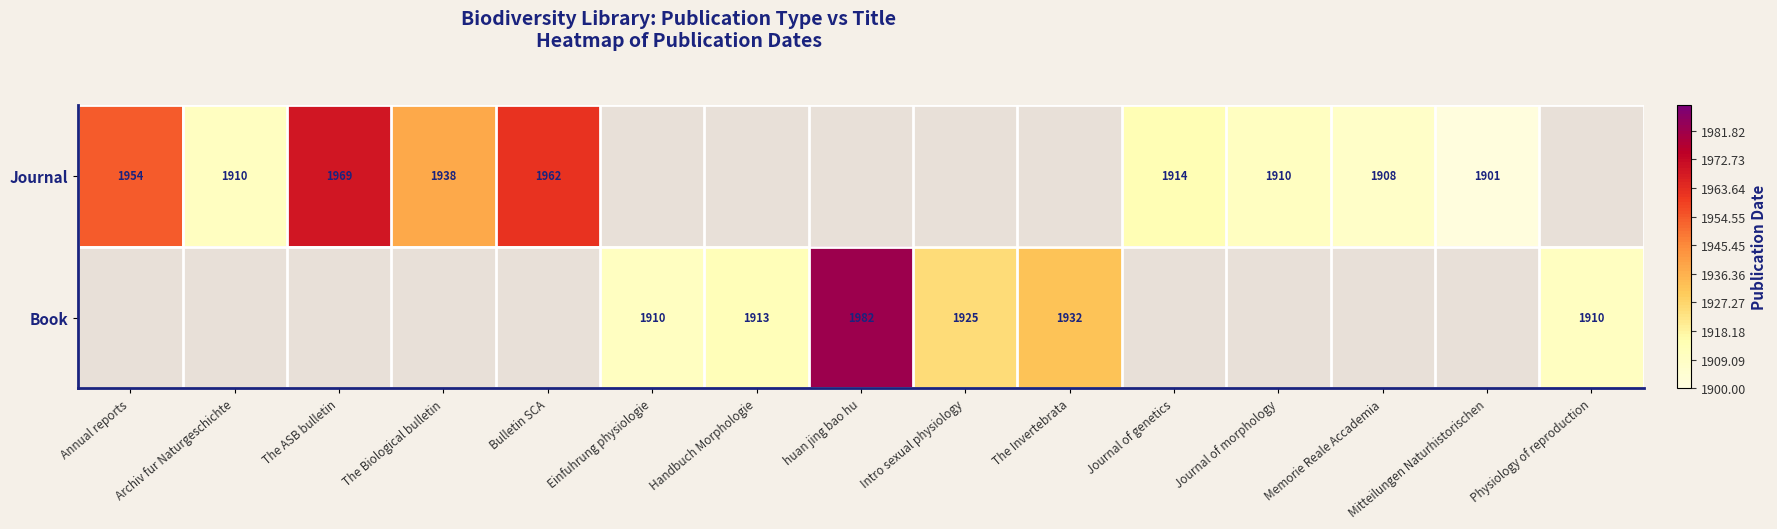

How many categories are shown in the chart?

15